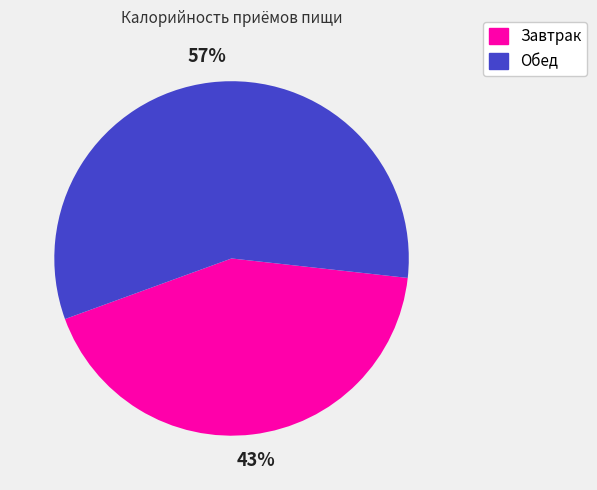

Between Обед and Завтрак, which is larger?

Обед